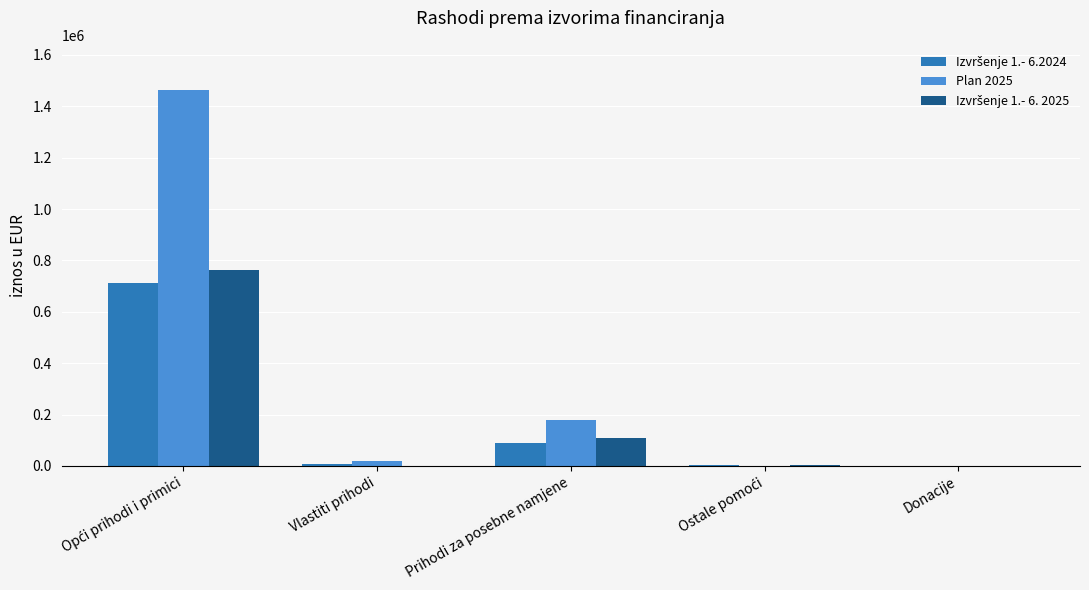

Which series has the largest total across all categories?

Plan 2025